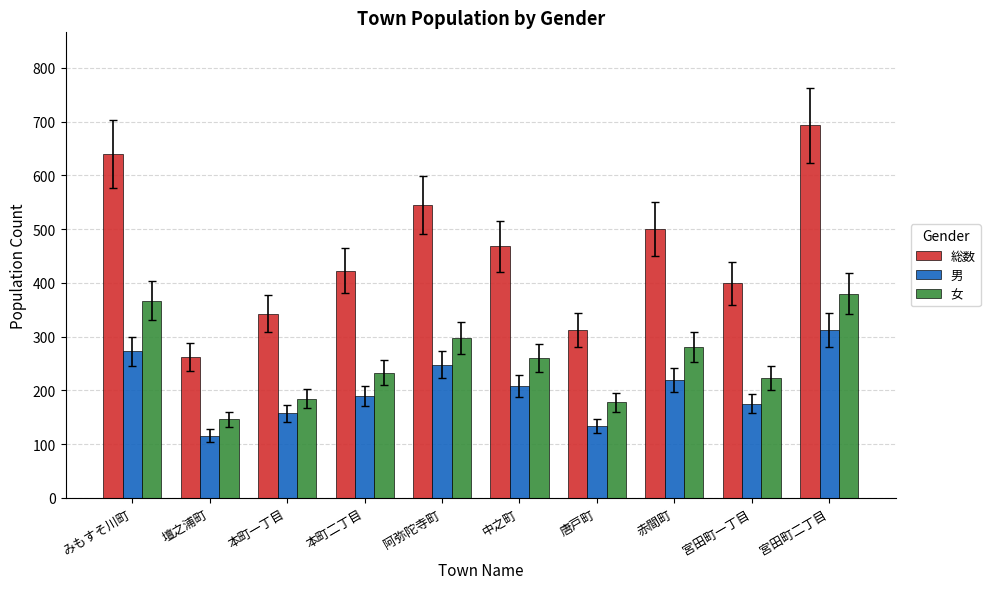

Reading left to right, list all the values displayed in this chart.

総数: みもすそ川町=640	壇之浦町=262	本町一丁目=343	本町二丁目=423	阿弥陀寺町=545	中之町=468	唐戸町=312	赤間町=500	宮田町一丁目=399	宮田町二丁目=693
男: みもすそ川町=273	壇之浦町=116	本町一丁目=158	本町二丁目=190	阿弥陀寺町=248	中之町=208	唐戸町=134	赤間町=219	宮田町一丁目=175	宮田町二丁目=313
女: みもすそ川町=367	壇之浦町=146	本町一丁目=185	本町二丁目=233	阿弥陀寺町=297	中之町=260	唐戸町=178	赤間町=281	宮田町一丁目=224	宮田町二丁目=380